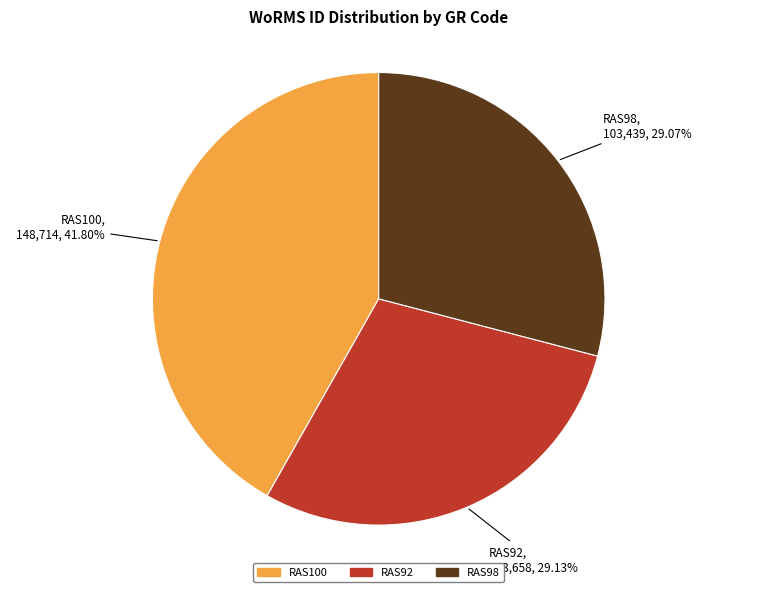

What is the ratio of the value at RAS92 to the value at RAS98?

1.0